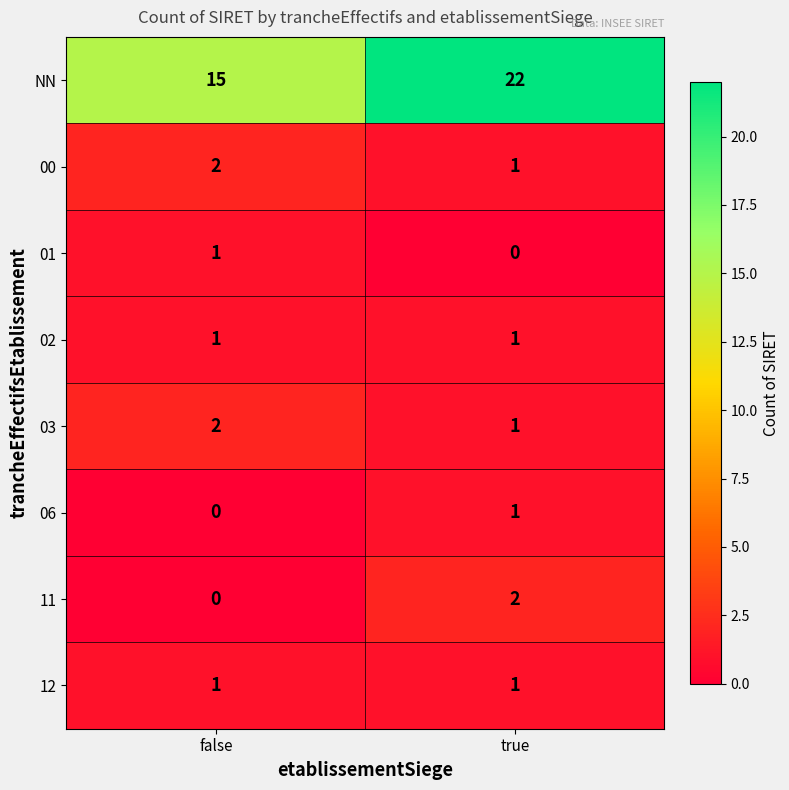

Is it true that 12 equals 1 at false?

True